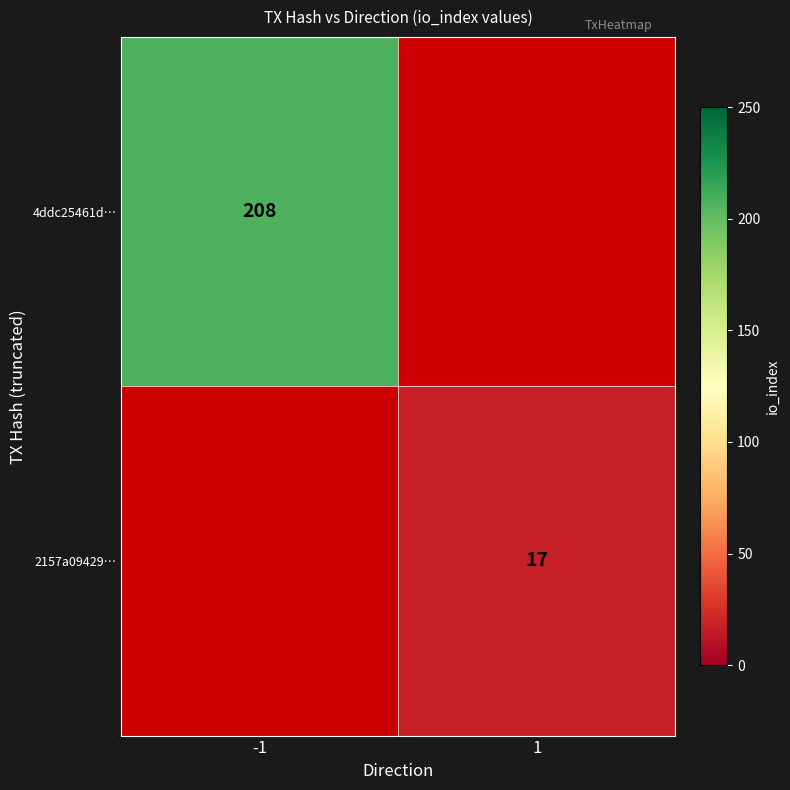

Is it true that 2157a09429… equals 7 at 1?

False